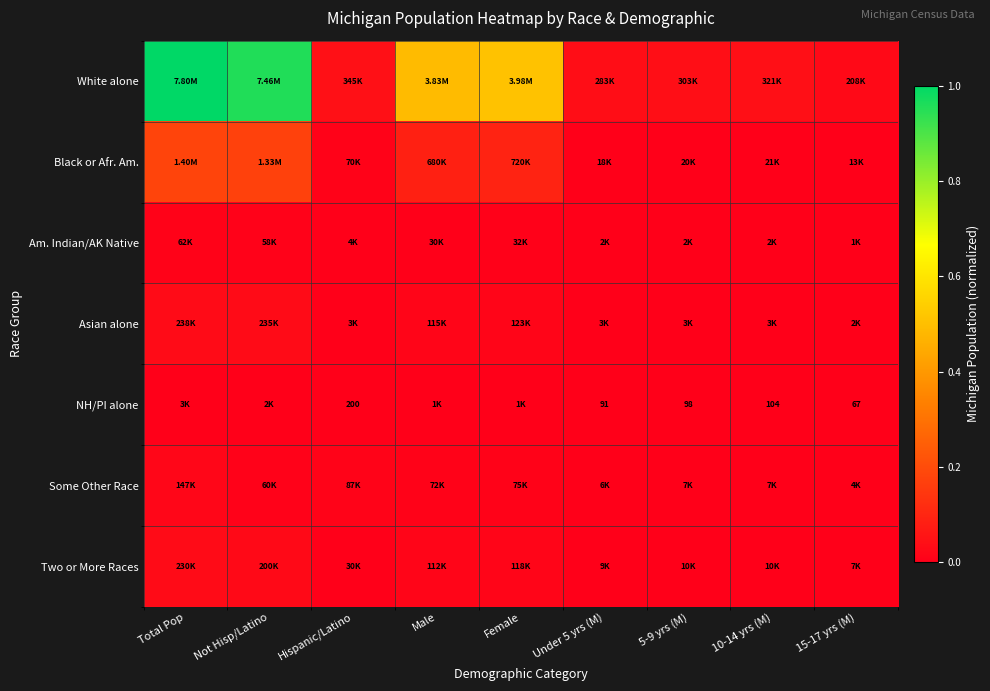

What is the sum of all White alone values?

3.1